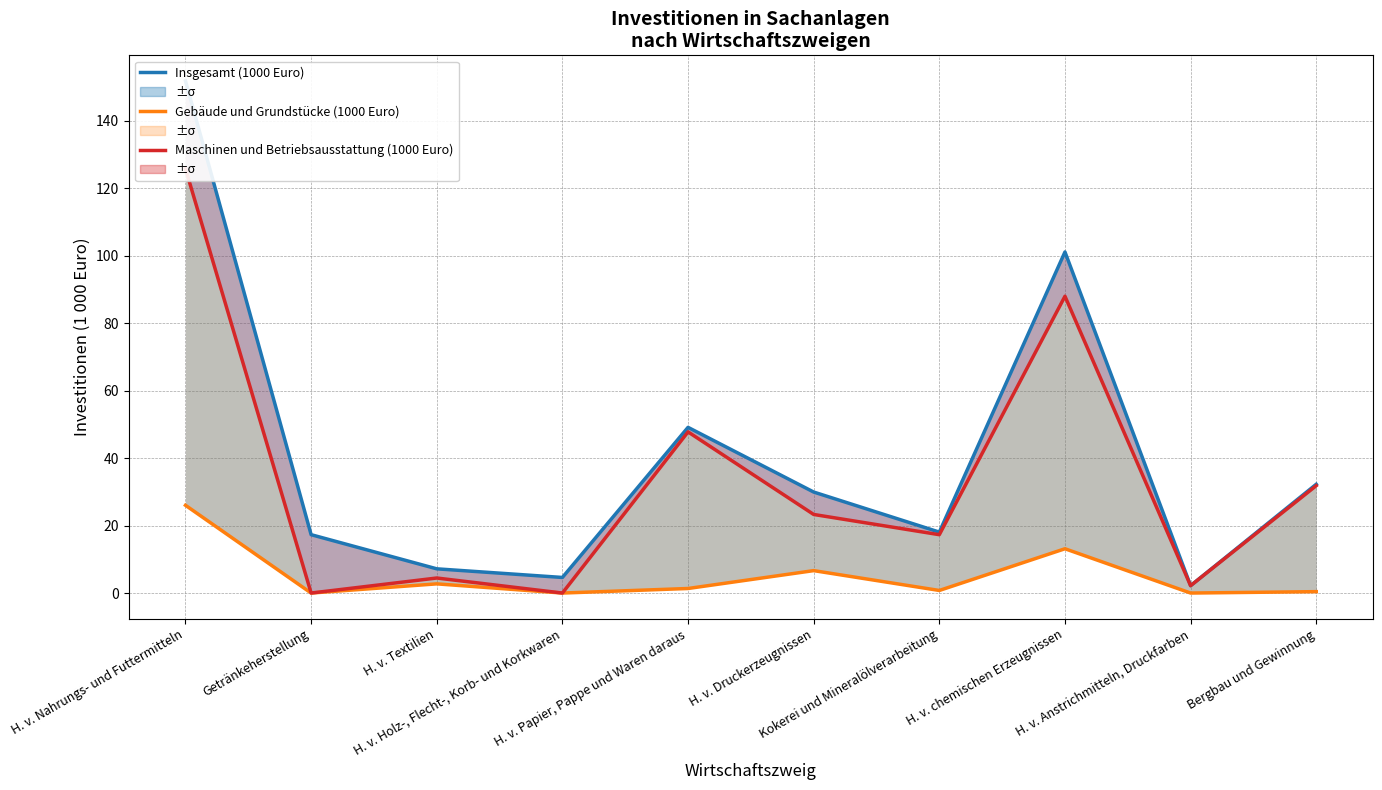

Reading left to right, transcribe all the data shown in this chart.

Insgesamt (1000 Euro): 151.7	17.3	7.2	4.6	49.1	29.9	18.1	101.1	2.2	32.2
Gebäude und Grundstücke (1000 Euro): 26.0	0.0	2.7	0.0	1.3	6.6	0.8	13.1	0.0	0.4
Maschinen und Betriebsausstattung (1000 Euro): 125.7	0.0	4.5	0.0	47.7	23.3	17.3	87.9	2.2	31.8